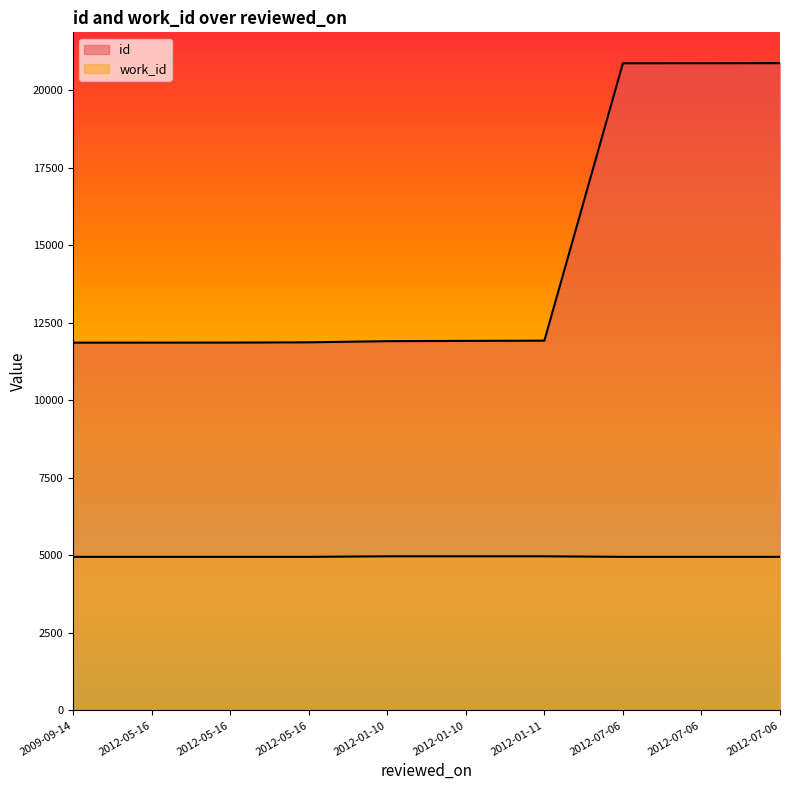

How many data points in id are above 11917?

5